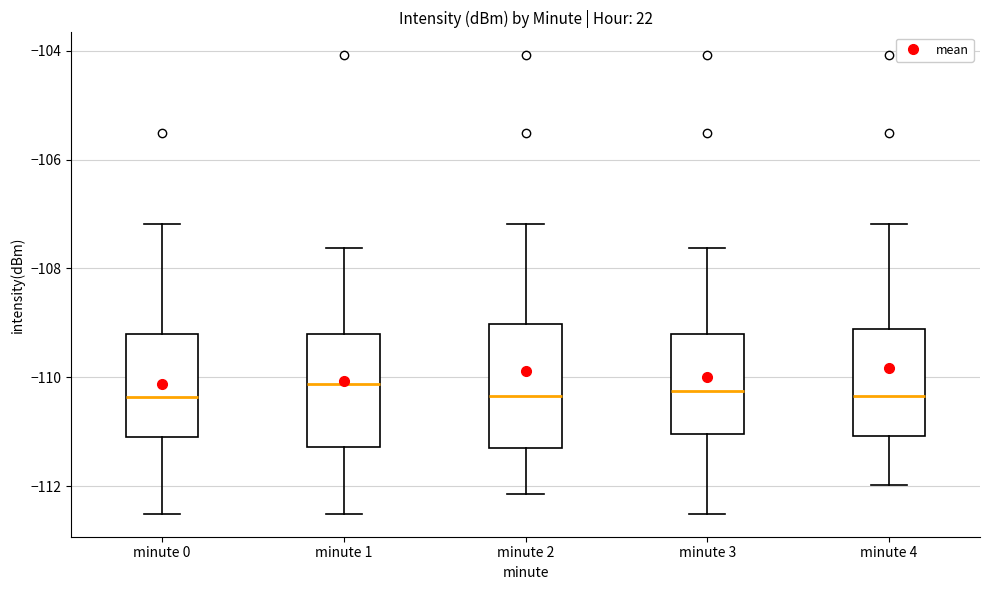

Reading left to right, read every box against the y-axis: the position of its median line, the range the box covers, and the ends of its whiskers. The values are not printed on the chart, so give them approximately, as read against the axis.

minute 0: median -110.4, box -111.0 to -109.2, whiskers -112.6 to -107.2
minute 1: median -110.2, box -111.2 to -109.2, whiskers -112.6 to -107.6
minute 2: median -110.4, box -111.2 to -109.0, whiskers -112.2 to -107.2
minute 3: median -110.2, box -111.0 to -109.2, whiskers -112.6 to -107.6
minute 4: median -110.4, box -111.0 to -109.2, whiskers -112.0 to -107.2